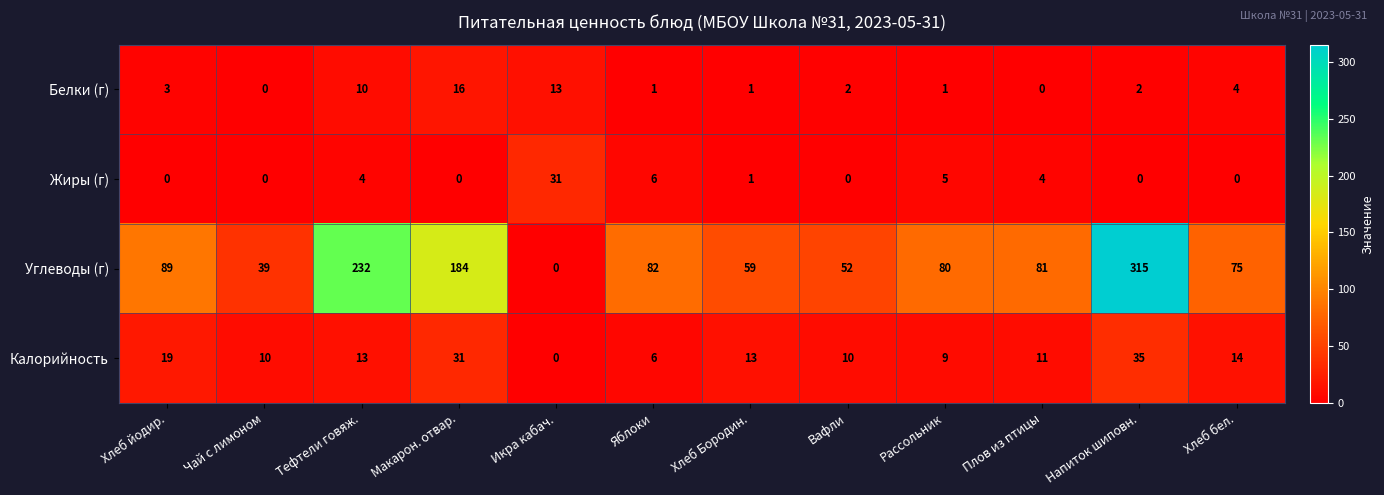

At which label does Калорийность first exceed 13?

Хлеб йодир.